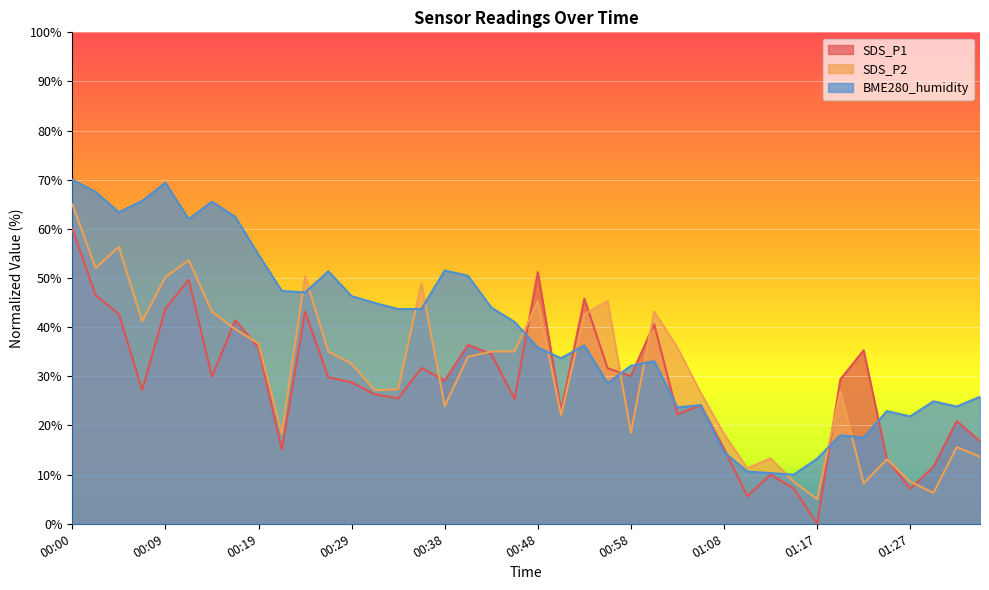

What value does the SDS_P1 series have at 00:31?

26.3